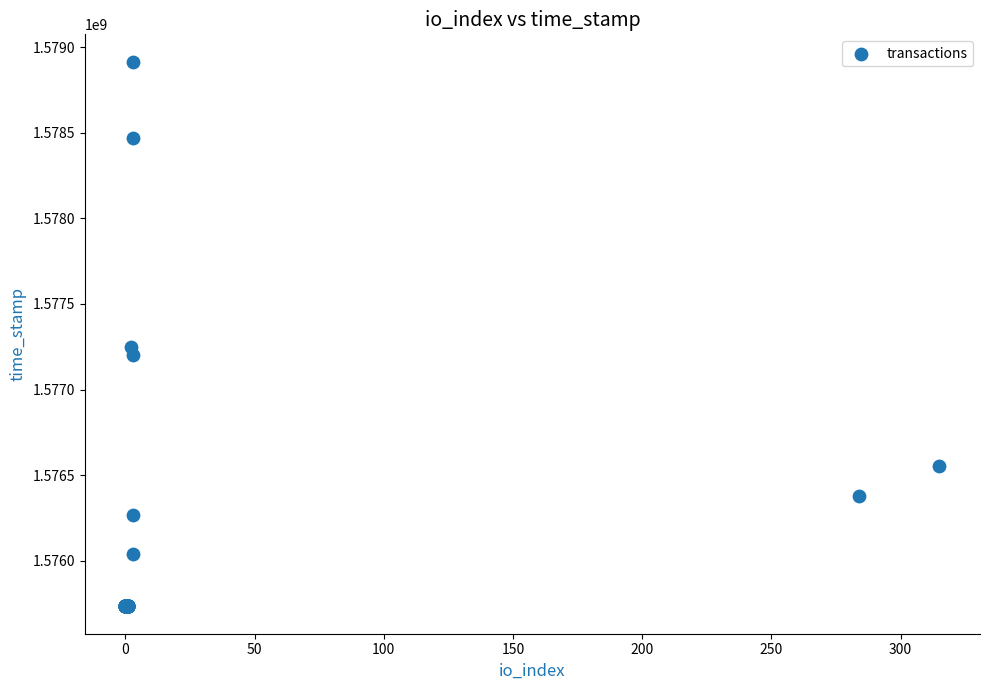

What Y value in the scatter plot is closest to 1577324177?

1577245664